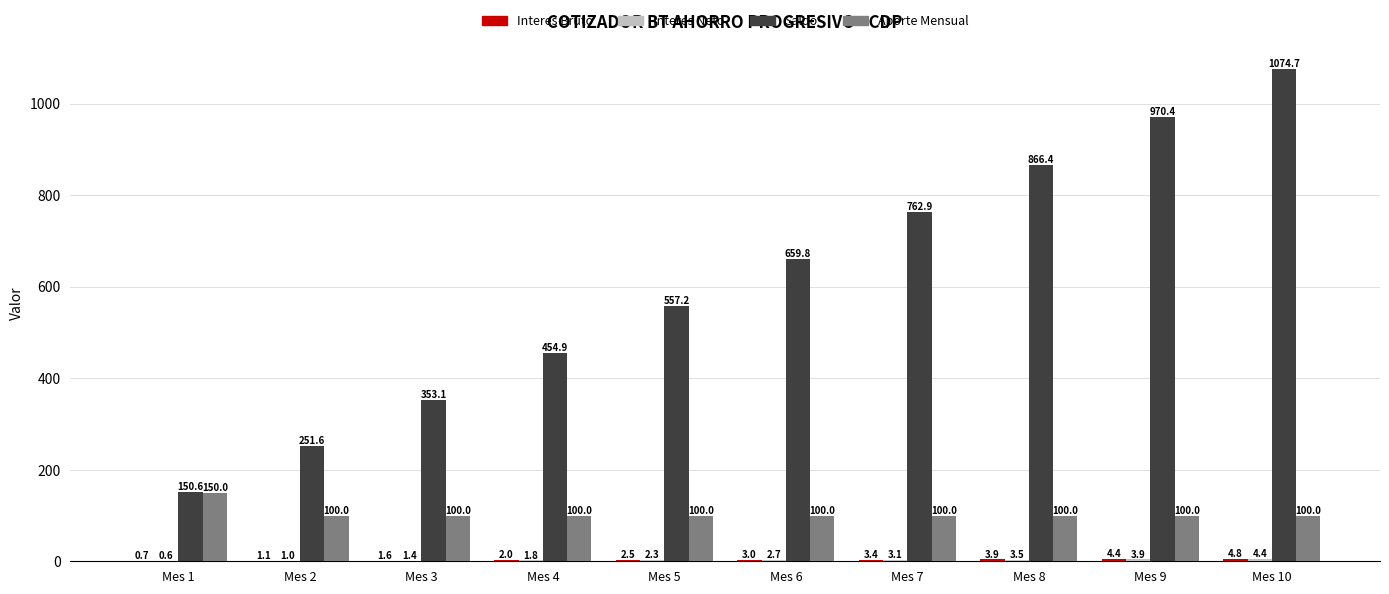

Which label corresponds to the largest value in the chart?

Mes 10